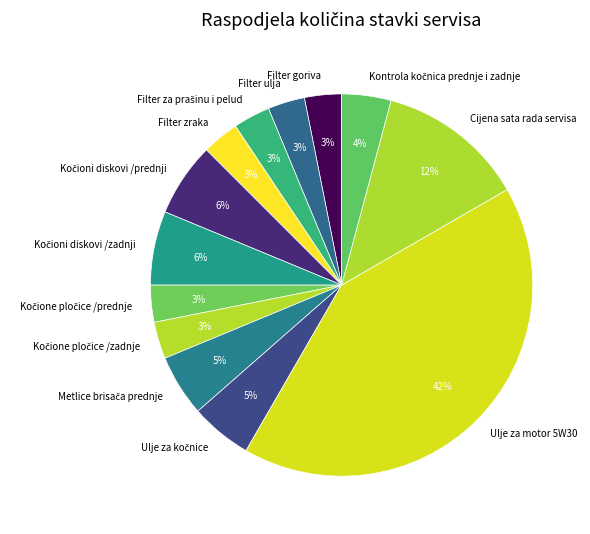

To the nearest percent, what is the average slice percentage?

8%